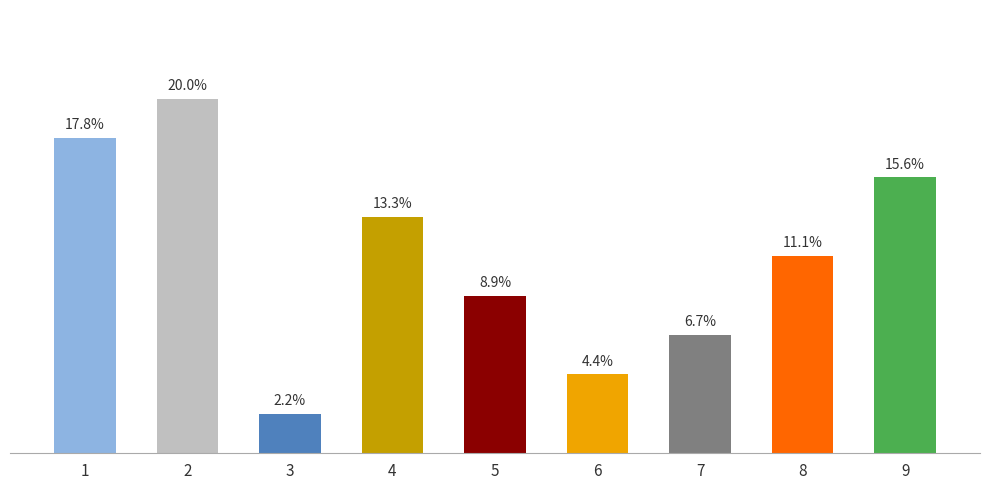

Are the bars horizontal?

No